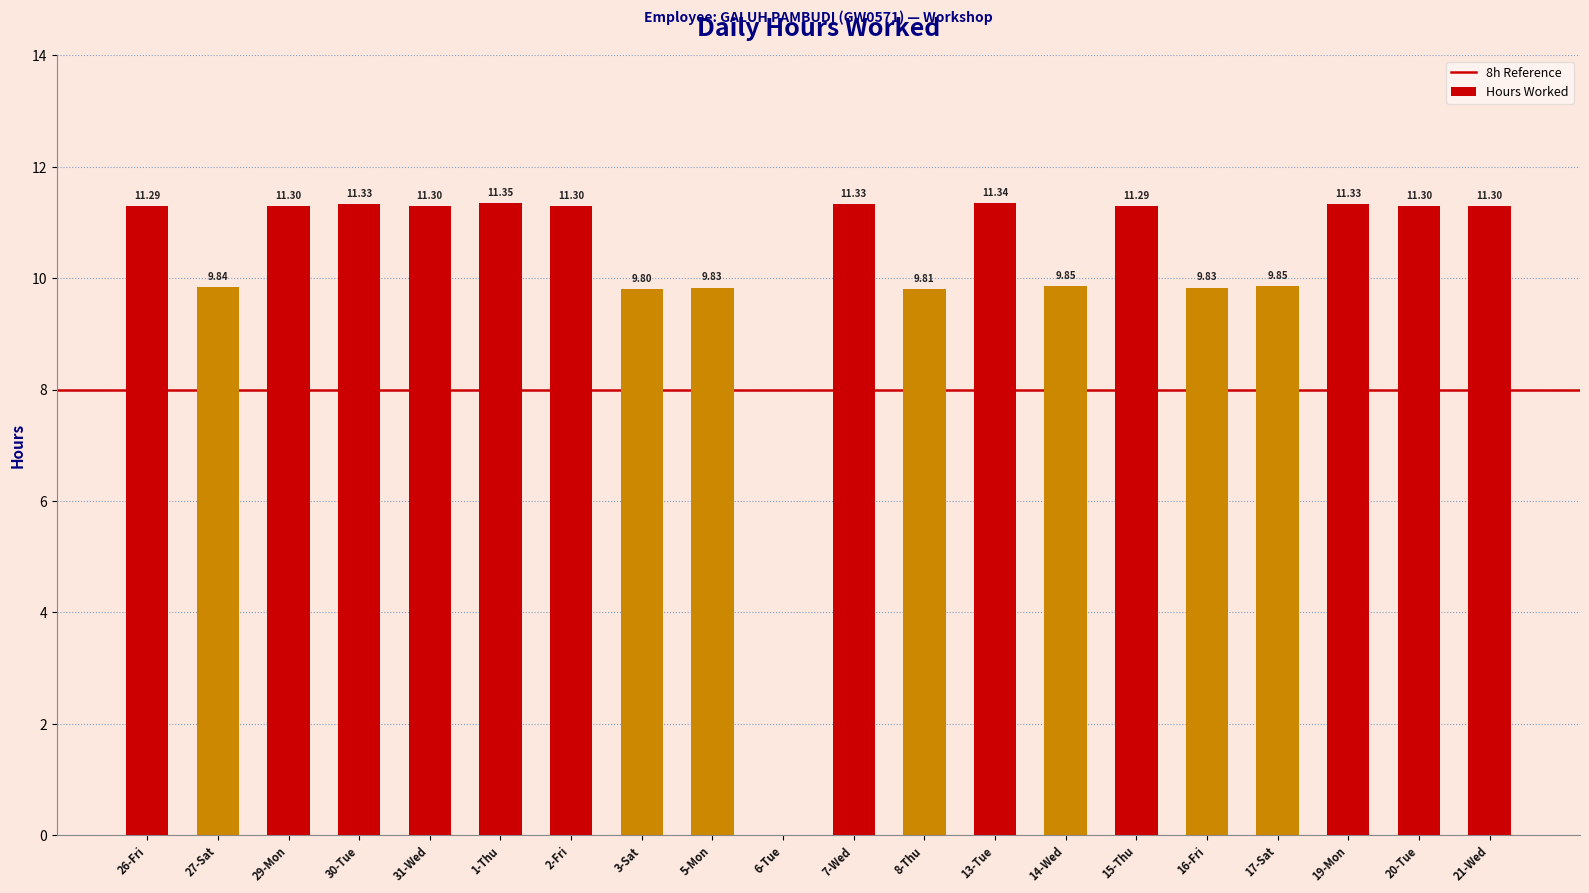

What is the sum of all values?

204.6